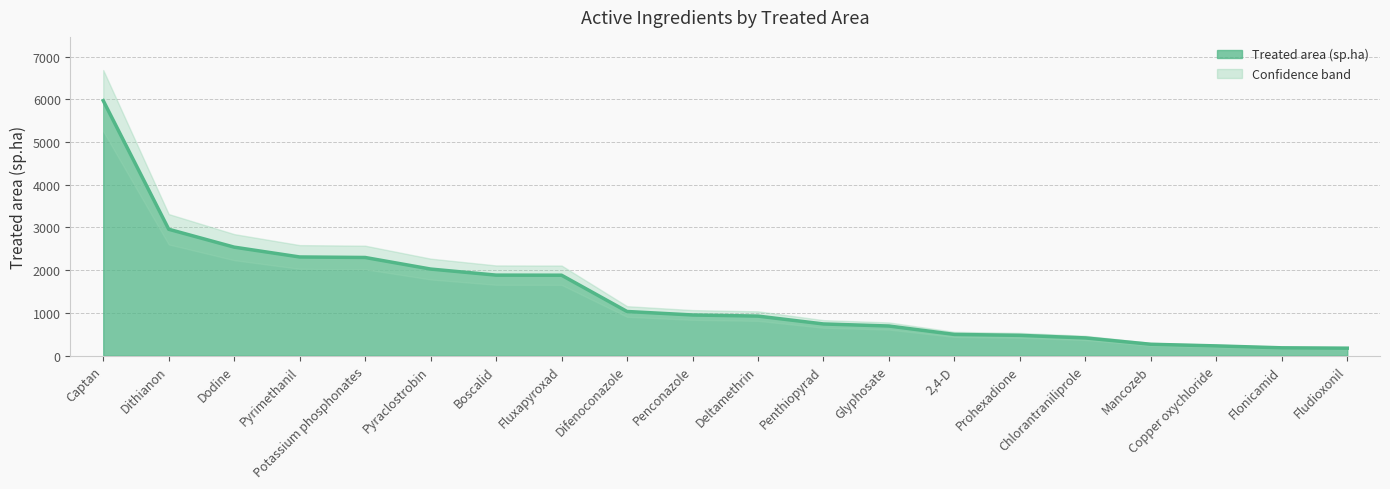

Reading left to right, what are all the values shown in this chart?

Captan=5967.1	Dithianon=2958.4	Dodine=2539.6	Pyrimethanil=2310.0	Potassium phosphonates=2297.8	Pyraclostrobin=2027.2	Boscalid=1885.3	Fluxapyroxad=1883.1	Difenoconazole=1034.4	Penconazole=952.9	Deltamethrin=926.5	Penthiopyrad=742.7	Glyphosate=694.4	2,4-D=497.9	Prohexadione=476.4	Chlorantraniliprole=416.2	Mancozeb=267.2	Copper oxychloride=229.4	Flonicamid=184.4	Fludioxonil=175.8